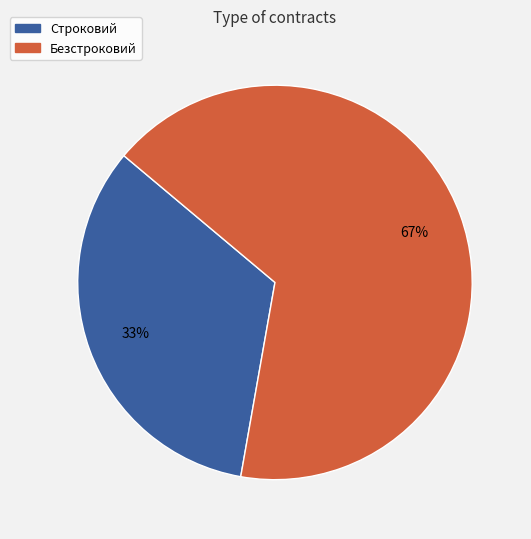

To the nearest percent, what portion does Строковий represent?

33%